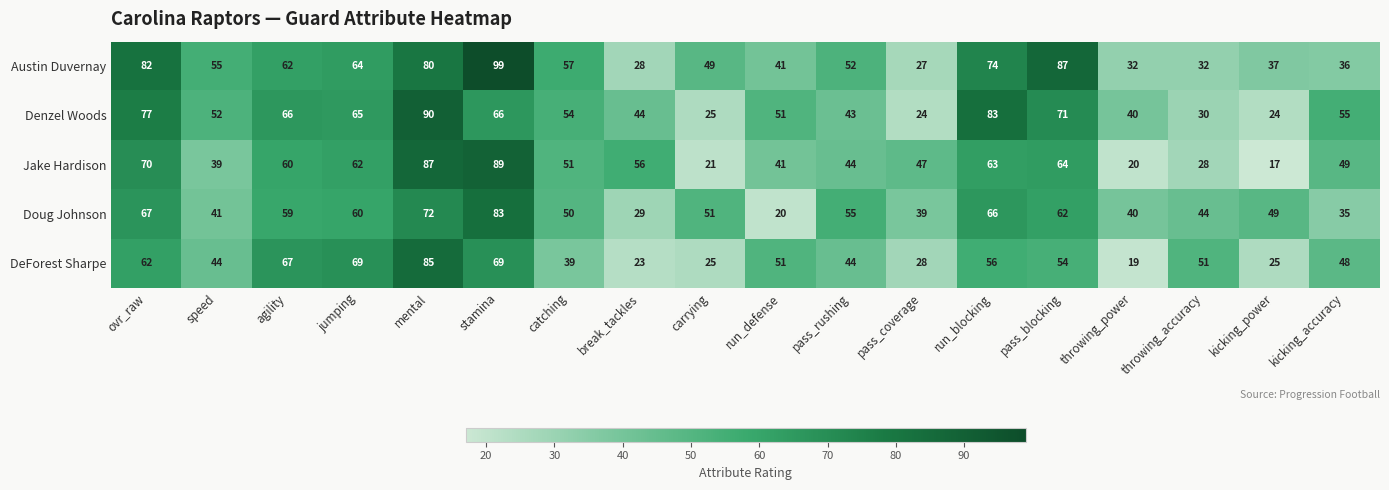

What is the smallest value displayed?

17